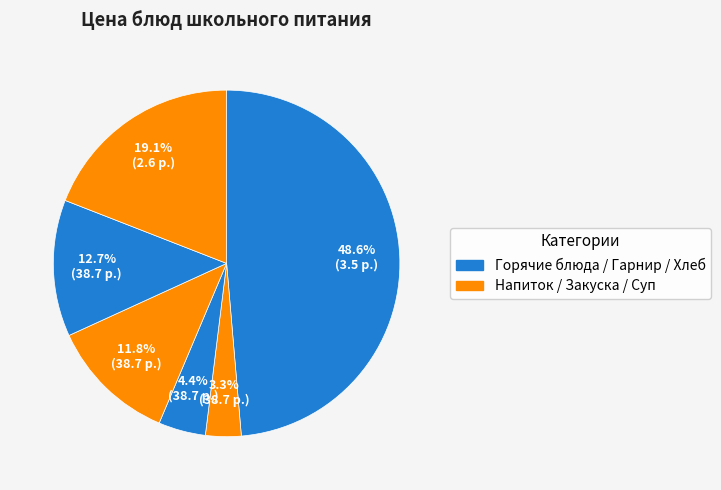

How many slices are in this pie chart?

6